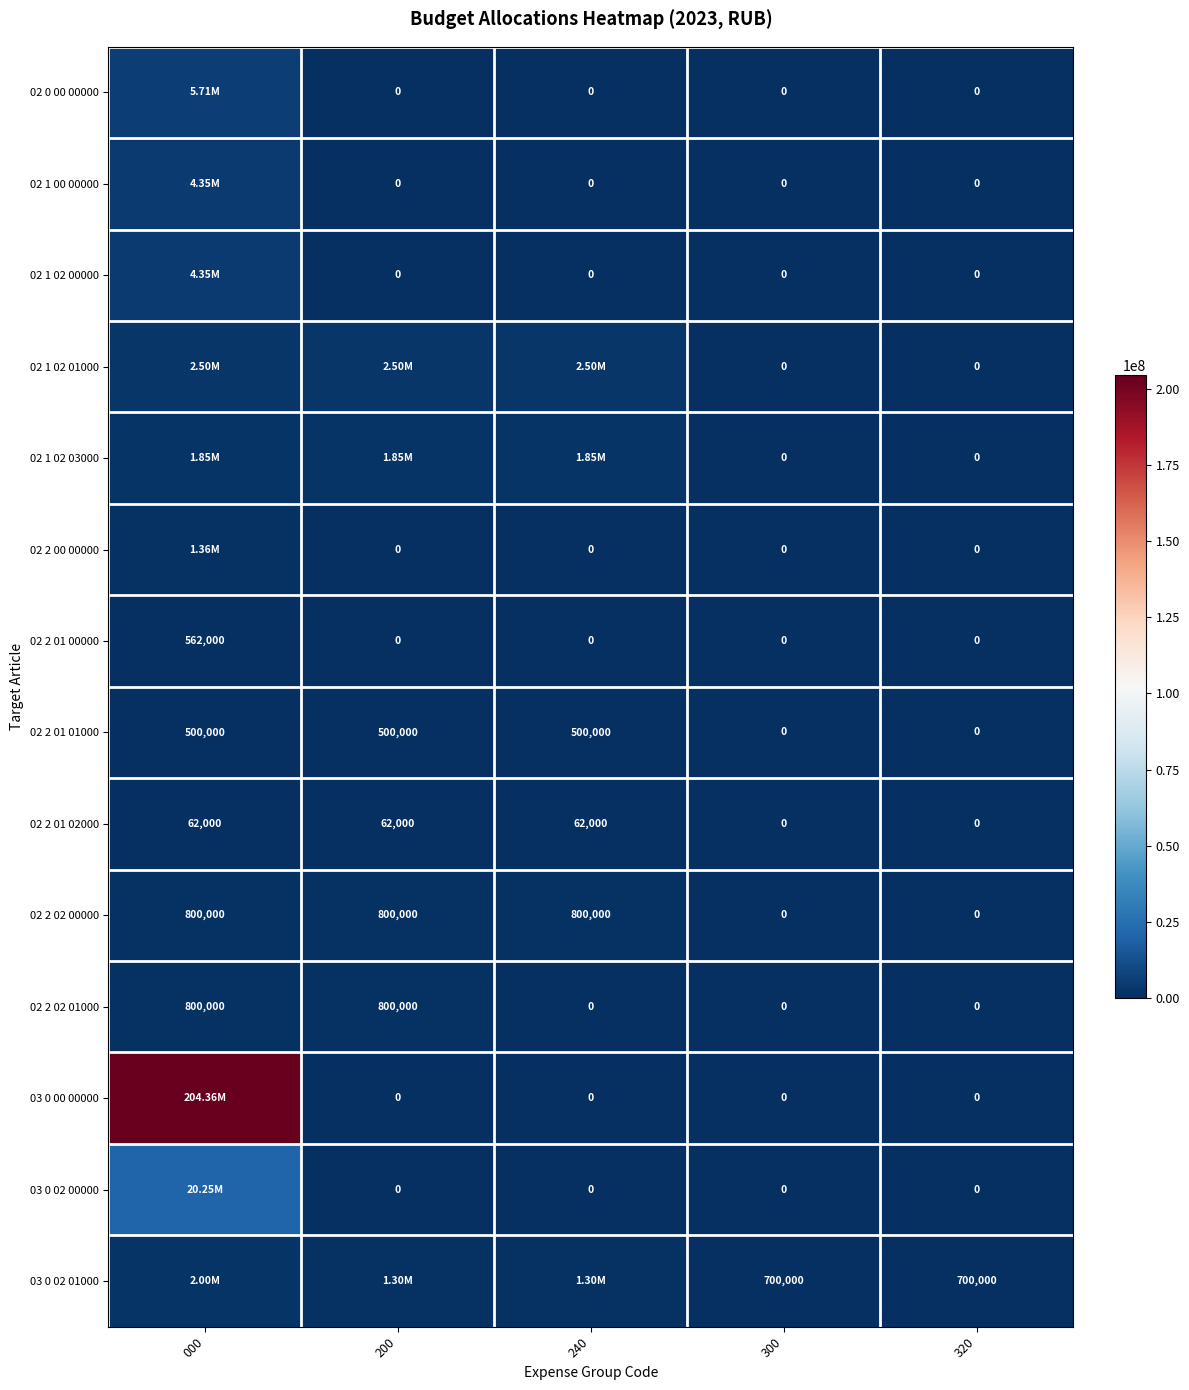

What is the sum of all 02 2 02 00000 values?

2400000